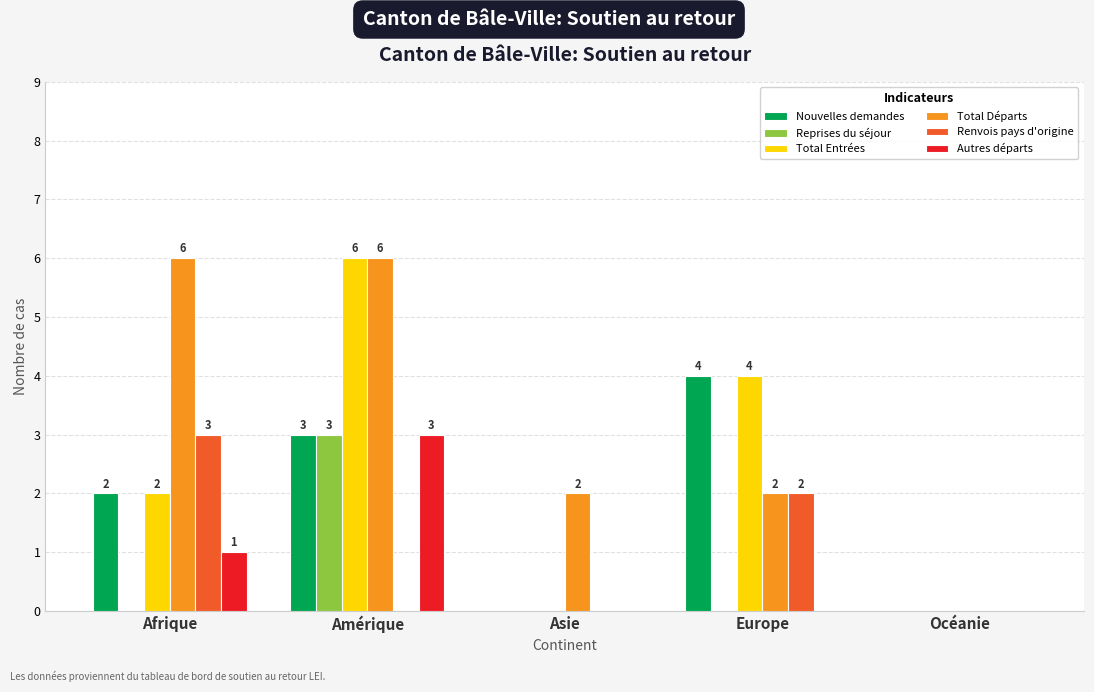

Is the value of Nouvelles demandes at Asie greater than the value of Total Entrées at Amérique?

No